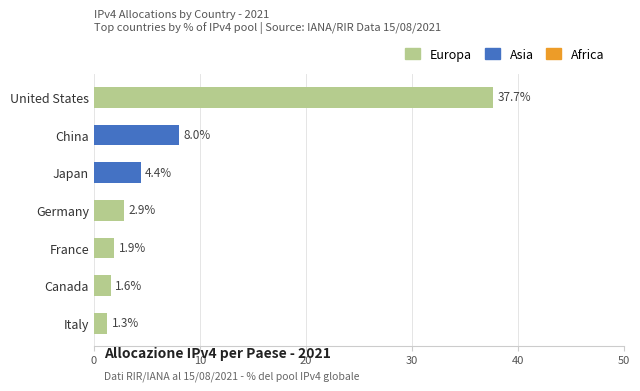

The chart shows a value of 37.7 at United States. True or false?

True